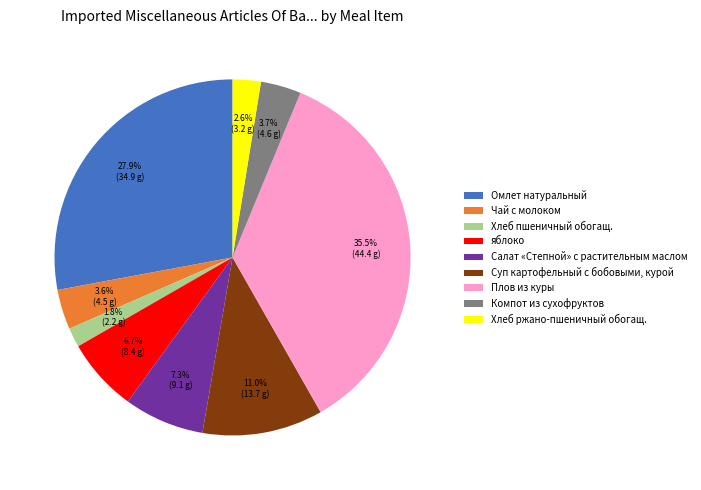

Rank the categories by value from lowest to highest.

Хлеб пшеничный обогащ., Хлеб ржано-пшеничный обогащ., Чай с молоком, Компот из сухофруктов, яблоко, Салат «Степной» с растительным маслом, Суп картофельный с бобовыми, курой, Омлет натуральный, Плов из куры